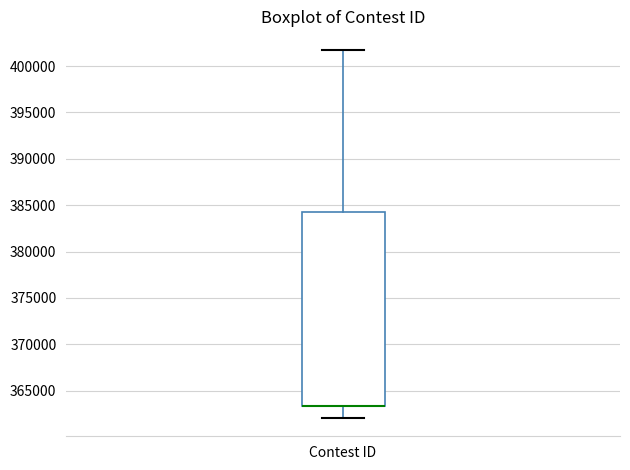

Where does the upper whisker of the box for Contest ID end on the y-axis? The values are not printed on the chart, so give them approximately, as read against the axis.

402000